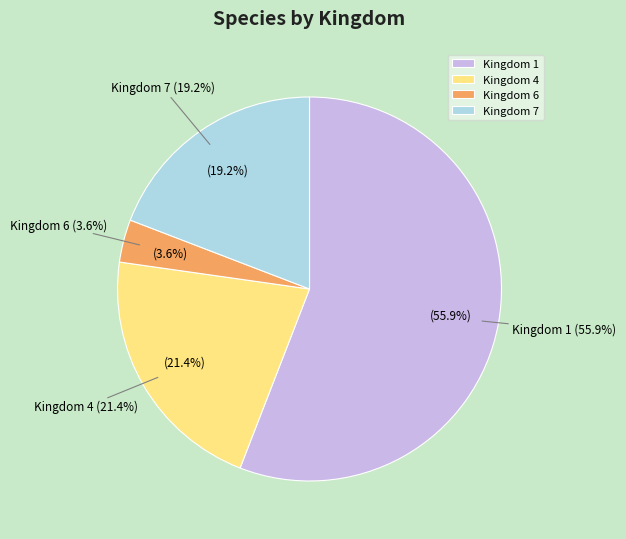

True or false: 1 accounts for 56% of the total.

True